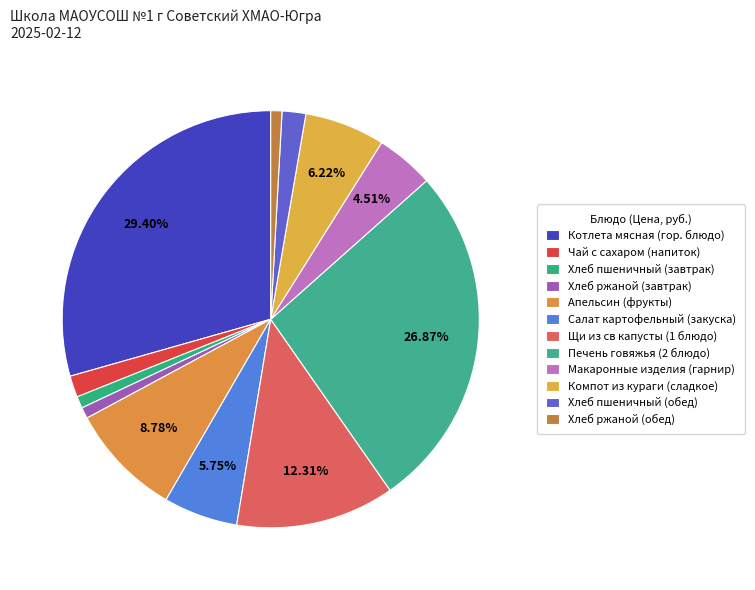

How many segments does this pie chart have?

12